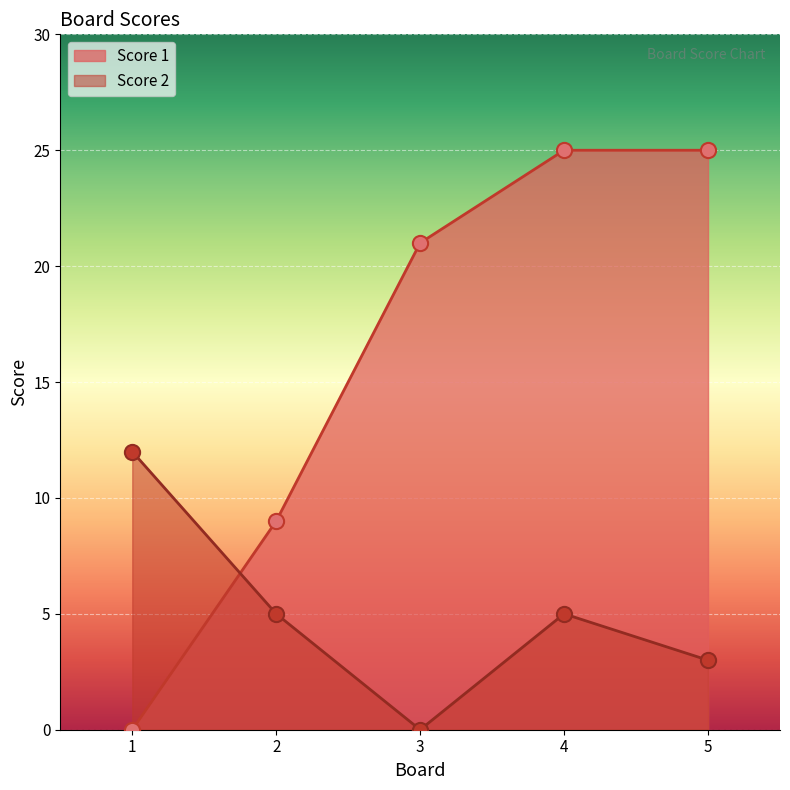

Which series has the largest total across all categories?

Score 1